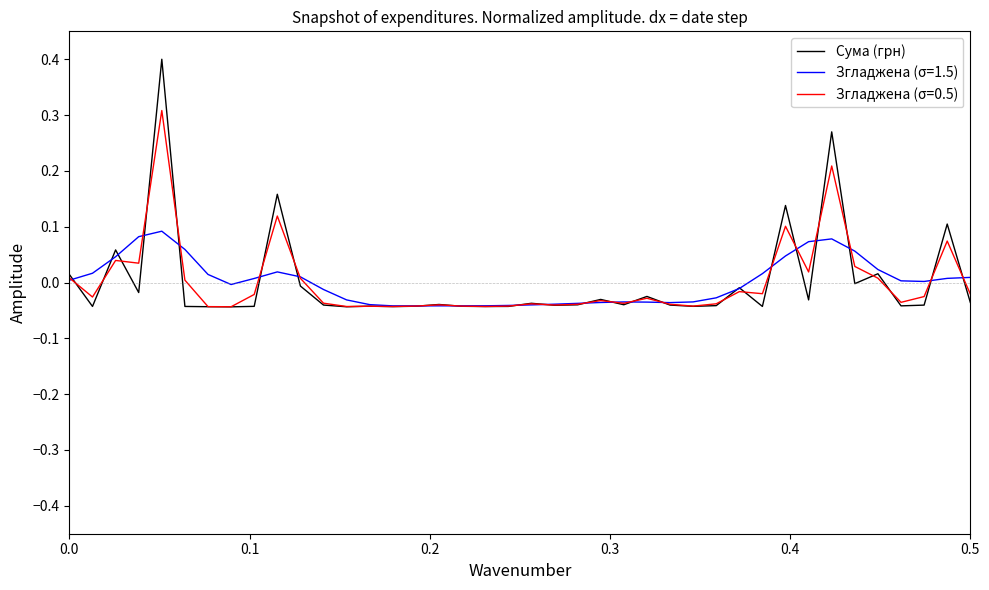

Which series has the largest range (max minus min)?

Сума (грн)